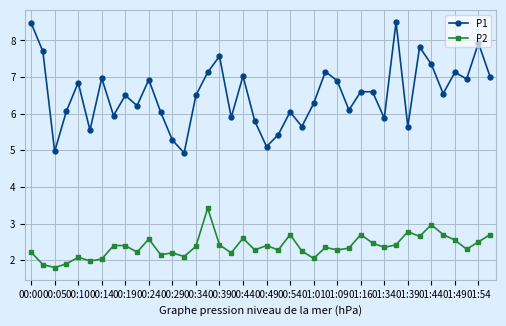

What is the highest value of the P1 series?

8.5